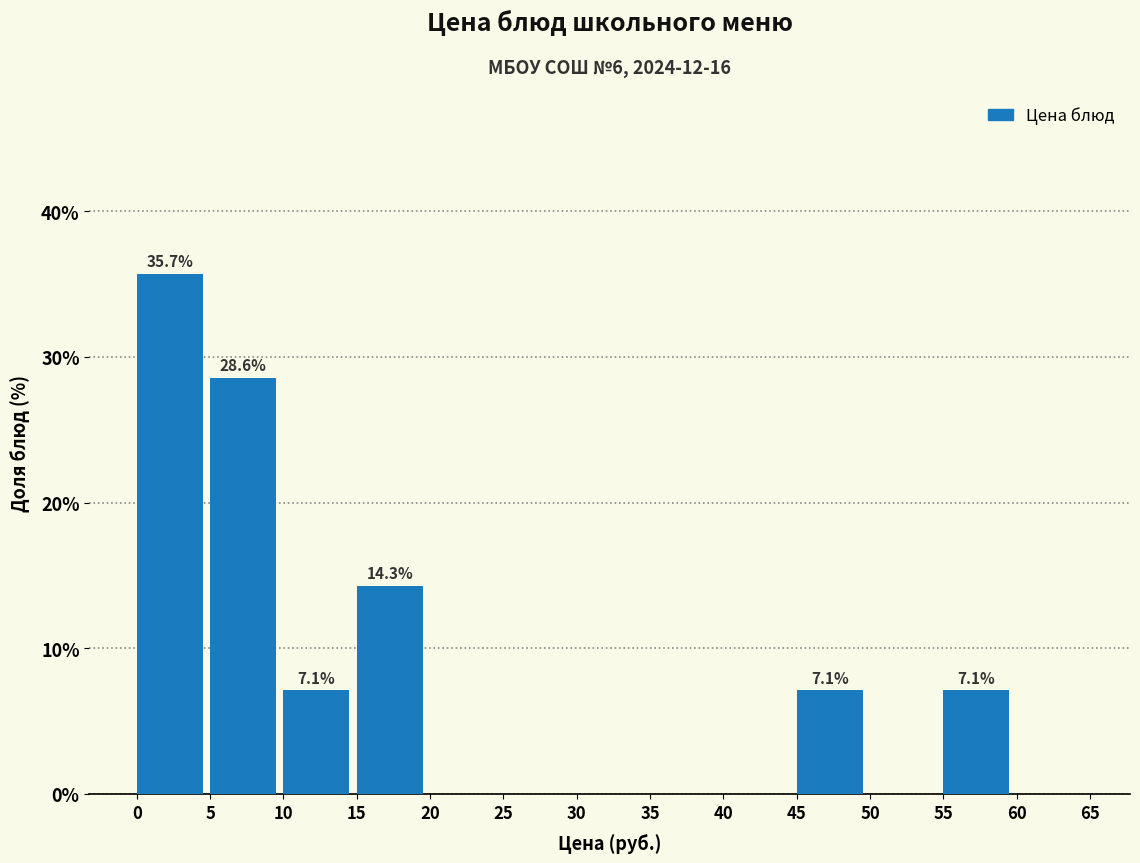

Which range on the x-axis has the tallest bar?

0 to 5